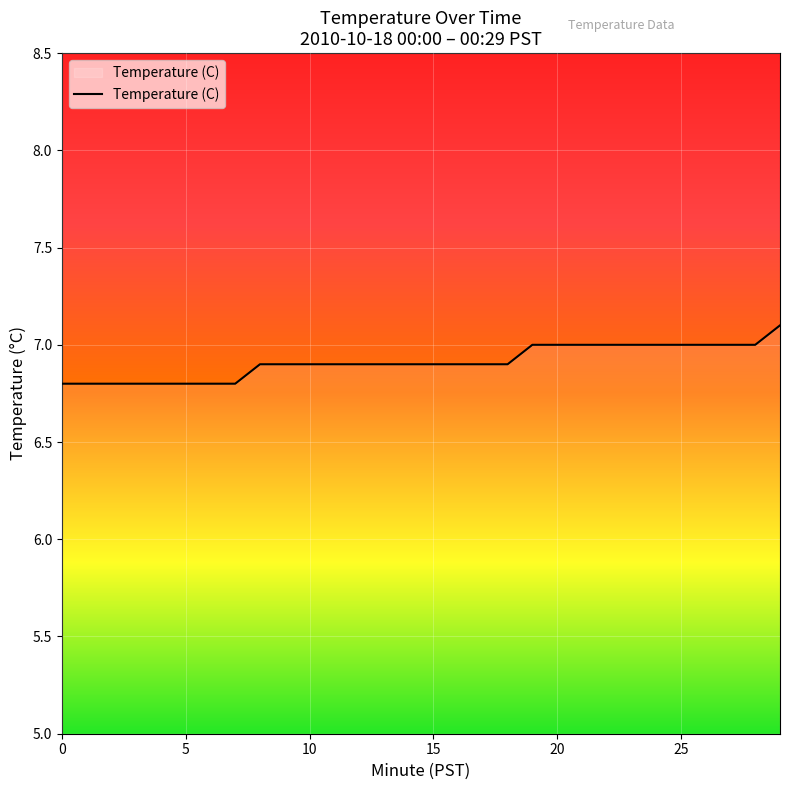

What is the difference between the second highest and minimum values?

0.2